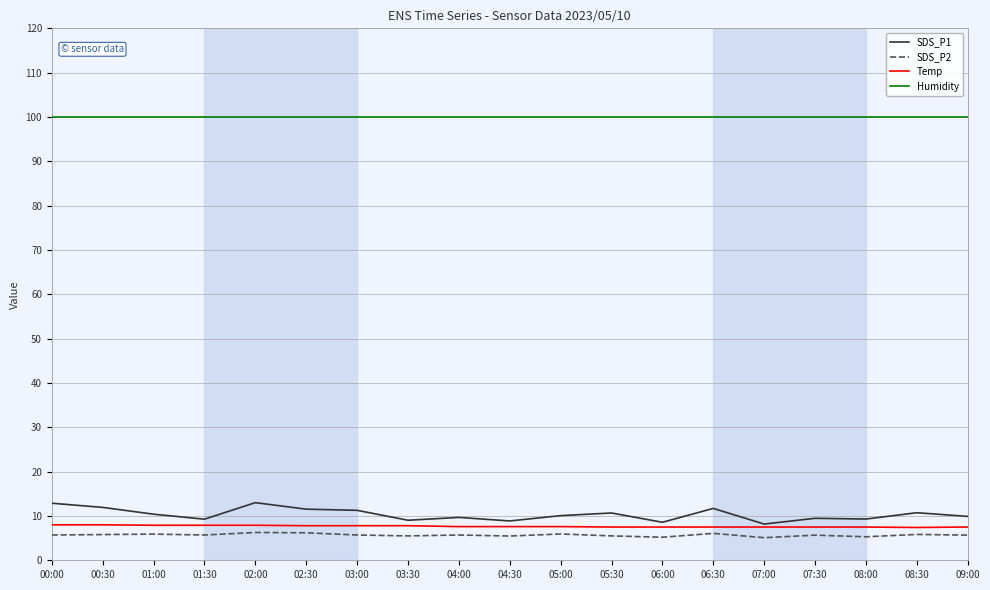

The Humidity series shows 99.9 at 01:00. True or false?

True